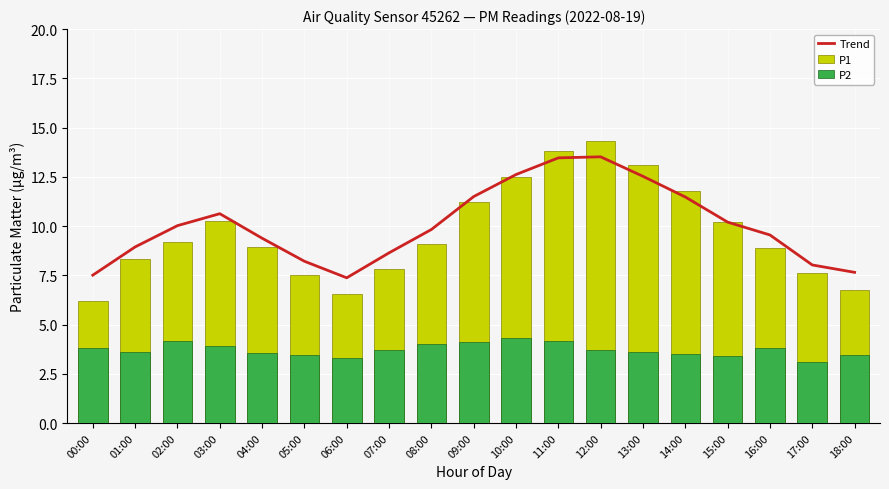

What is the total value across all series at 11:00?

31.4